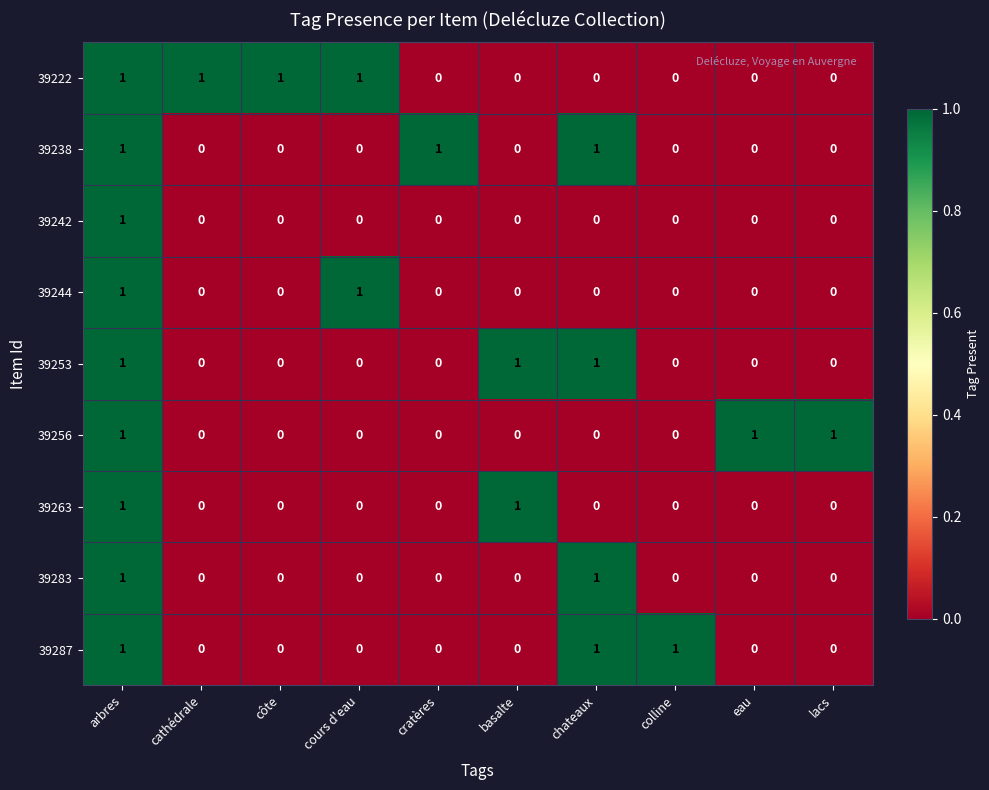

True or false: 39222 has a value of 0 at lacs.

True